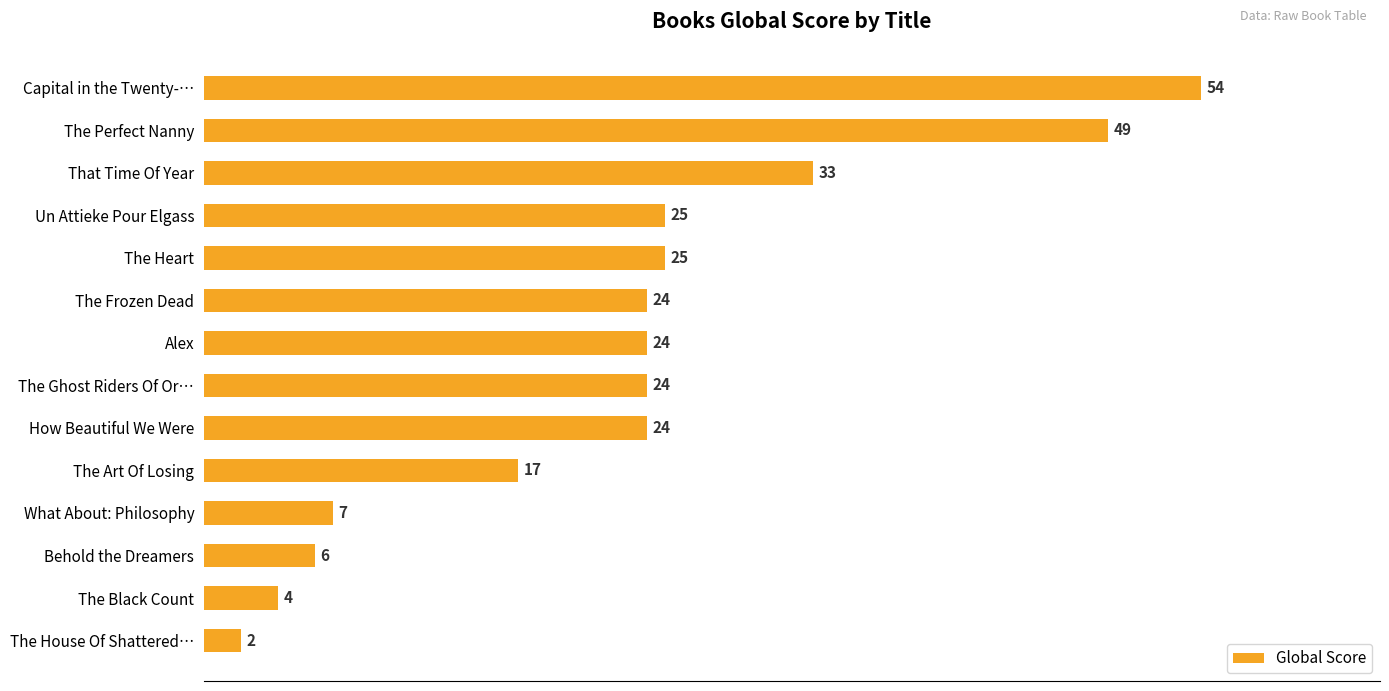

What is the smallest value displayed?

2